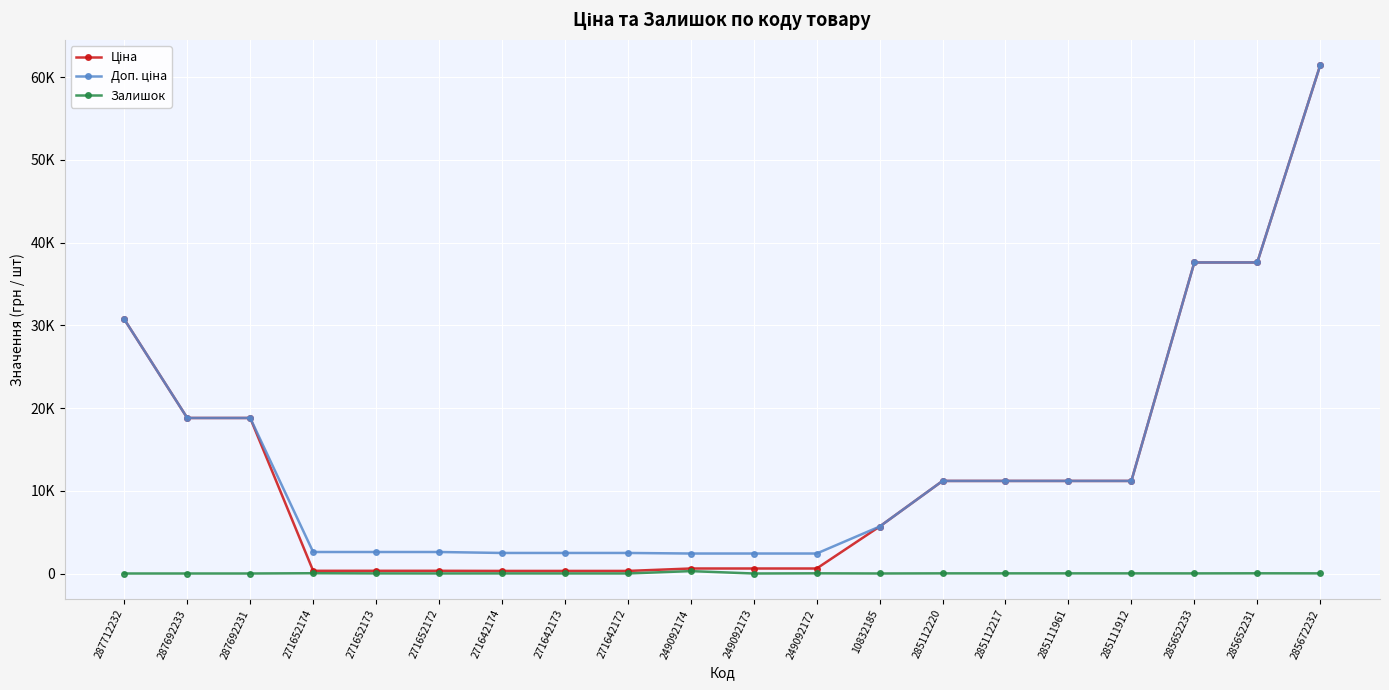

Which series changed the most between 287692233 and 10832185?

Ціна